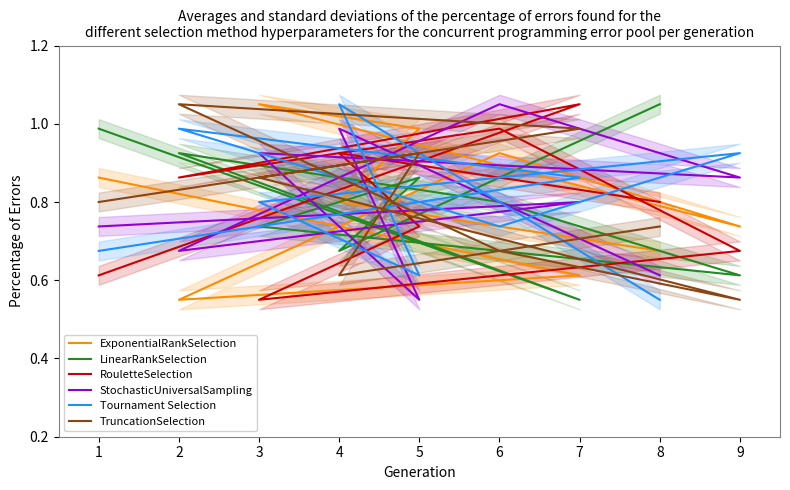

Rank the series by their maximum value, from highest to lowest.

ExponentialRankSelection, LinearRankSelection, RouletteSelection, StochasticUniversalSampling, Tournament Selection, TruncationSelection